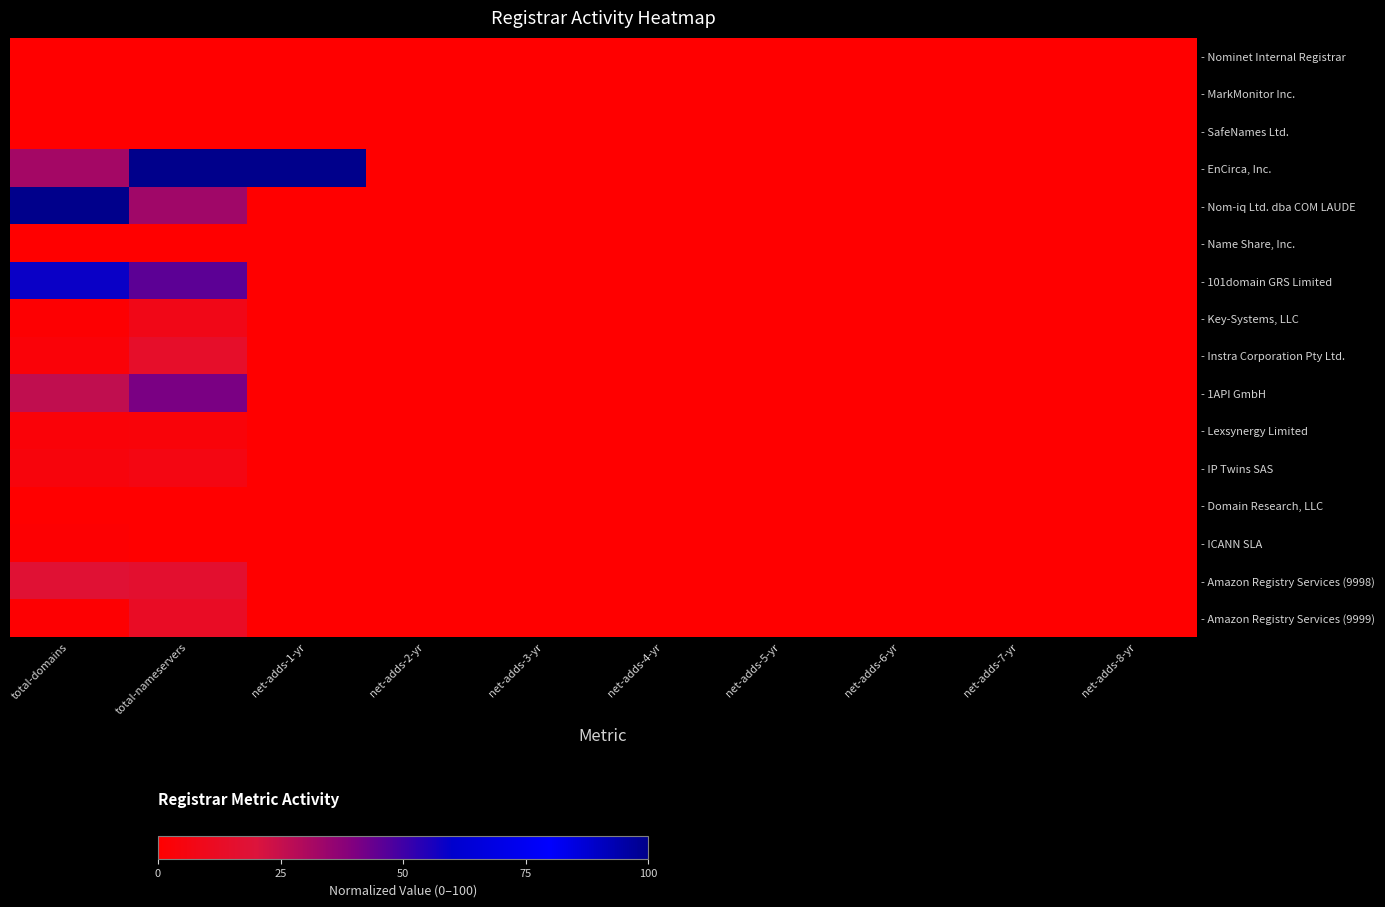

Reading left to right, list all the values displayed in this chart.

- Nominet Internal Registrar: total-domains=0.0	total-nameservers=0.0	net-adds-1-yr=0.0	net-adds-2-yr=0.0	net-adds-3-yr=0.0	net-adds-4-yr=0.0	net-adds-5-yr=0.0	net-adds-6-yr=0.0	net-adds-7-yr=0.0	net-adds-8-yr=0.0
- MarkMonitor Inc.: total-domains=0.0	total-nameservers=0.0	net-adds-1-yr=0.0	net-adds-2-yr=0.0	net-adds-3-yr=0.0	net-adds-4-yr=0.0	net-adds-5-yr=0.0	net-adds-6-yr=0.0	net-adds-7-yr=0.0	net-adds-8-yr=0.0
- SafeNames Ltd.: total-domains=0.0	total-nameservers=0.0	net-adds-1-yr=0.0	net-adds-2-yr=0.0	net-adds-3-yr=0.0	net-adds-4-yr=0.0	net-adds-5-yr=0.0	net-adds-6-yr=0.0	net-adds-7-yr=0.0	net-adds-8-yr=0.0
- EnCirca, Inc.: total-domains=32.4	total-nameservers=100.0	net-adds-1-yr=100.0	net-adds-2-yr=0.0	net-adds-3-yr=0.0	net-adds-4-yr=0.0	net-adds-5-yr=0.0	net-adds-6-yr=0.0	net-adds-7-yr=0.0	net-adds-8-yr=0.0
- Nom-iq Ltd. dba COM LAUDE: total-domains=100.0	total-nameservers=32.8	net-adds-1-yr=0.0	net-adds-2-yr=0.0	net-adds-3-yr=0.0	net-adds-4-yr=0.0	net-adds-5-yr=0.0	net-adds-6-yr=0.0	net-adds-7-yr=0.0	net-adds-8-yr=0.0
- Name Share, Inc.: total-domains=0.0	total-nameservers=0.0	net-adds-1-yr=0.0	net-adds-2-yr=0.0	net-adds-3-yr=0.0	net-adds-4-yr=0.0	net-adds-5-yr=0.0	net-adds-6-yr=0.0	net-adds-7-yr=0.0	net-adds-8-yr=0.0
- 101domain GRS Limited: total-domains=58.3	total-nameservers=45.3	net-adds-1-yr=0.0	net-adds-2-yr=0.0	net-adds-3-yr=0.0	net-adds-4-yr=0.0	net-adds-5-yr=0.0	net-adds-6-yr=0.0	net-adds-7-yr=0.0	net-adds-8-yr=0.0
- Key-Systems, LLC: total-domains=0.9	total-nameservers=7.8	net-adds-1-yr=0.0	net-adds-2-yr=0.0	net-adds-3-yr=0.0	net-adds-4-yr=0.0	net-adds-5-yr=0.0	net-adds-6-yr=0.0	net-adds-7-yr=0.0	net-adds-8-yr=0.0
- Instra Corporation Pty Ltd.: total-domains=2.8	total-nameservers=14.1	net-adds-1-yr=0.0	net-adds-2-yr=0.0	net-adds-3-yr=0.0	net-adds-4-yr=0.0	net-adds-5-yr=0.0	net-adds-6-yr=0.0	net-adds-7-yr=0.0	net-adds-8-yr=0.0
- 1API GmbH: total-domains=25.9	total-nameservers=40.6	net-adds-1-yr=0.0	net-adds-2-yr=0.0	net-adds-3-yr=0.0	net-adds-4-yr=0.0	net-adds-5-yr=0.0	net-adds-6-yr=0.0	net-adds-7-yr=0.0	net-adds-8-yr=0.0
- Lexsynergy Limited: total-domains=2.8	total-nameservers=3.1	net-adds-1-yr=0.0	net-adds-2-yr=0.0	net-adds-3-yr=0.0	net-adds-4-yr=0.0	net-adds-5-yr=0.0	net-adds-6-yr=0.0	net-adds-7-yr=0.0	net-adds-8-yr=0.0
- IP Twins SAS: total-domains=4.6	total-nameservers=6.2	net-adds-1-yr=0.0	net-adds-2-yr=0.0	net-adds-3-yr=0.0	net-adds-4-yr=0.0	net-adds-5-yr=0.0	net-adds-6-yr=0.0	net-adds-7-yr=0.0	net-adds-8-yr=0.0
- Domain Research, LLC: total-domains=0.0	total-nameservers=0.0	net-adds-1-yr=0.0	net-adds-2-yr=0.0	net-adds-3-yr=0.0	net-adds-4-yr=0.0	net-adds-5-yr=0.0	net-adds-6-yr=0.0	net-adds-7-yr=0.0	net-adds-8-yr=0.0
- ICANN SLA: total-domains=0.9	total-nameservers=0.0	net-adds-1-yr=0.0	net-adds-2-yr=0.0	net-adds-3-yr=0.0	net-adds-4-yr=0.0	net-adds-5-yr=0.0	net-adds-6-yr=0.0	net-adds-7-yr=0.0	net-adds-8-yr=0.0
- Amazon Registry Services (9998): total-domains=17.6	total-nameservers=15.6	net-adds-1-yr=0.0	net-adds-2-yr=0.0	net-adds-3-yr=0.0	net-adds-4-yr=0.0	net-adds-5-yr=0.0	net-adds-6-yr=0.0	net-adds-7-yr=0.0	net-adds-8-yr=0.0
- Amazon Registry Services (9999): total-domains=0.9	total-nameservers=12.5	net-adds-1-yr=0.0	net-adds-2-yr=0.0	net-adds-3-yr=0.0	net-adds-4-yr=0.0	net-adds-5-yr=0.0	net-adds-6-yr=0.0	net-adds-7-yr=0.0	net-adds-8-yr=0.0